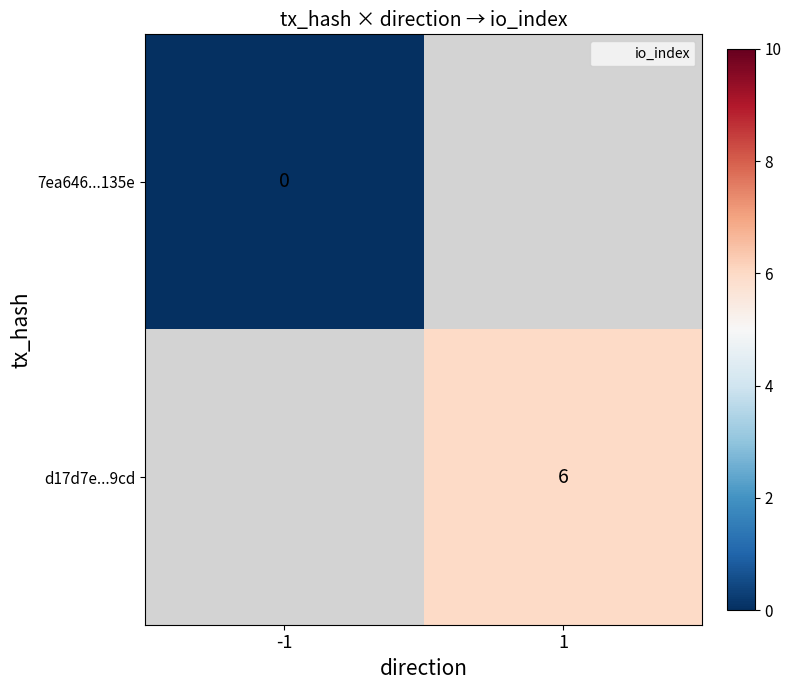

Rank the series by their maximum value, from lowest to highest.

7ea646...135e, d17d7e...9cd